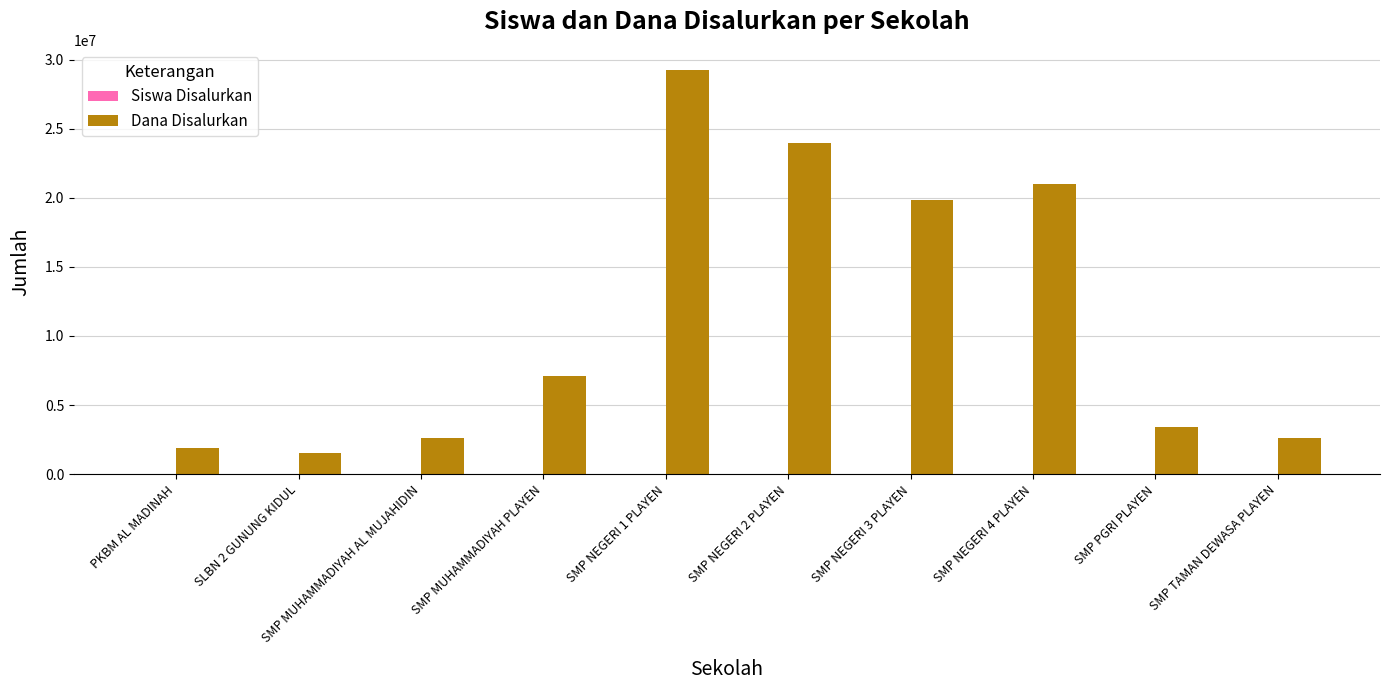

What is the total value across all series at SMP MUHAMMADIYAH AL MUJAHIDIN?

2625007